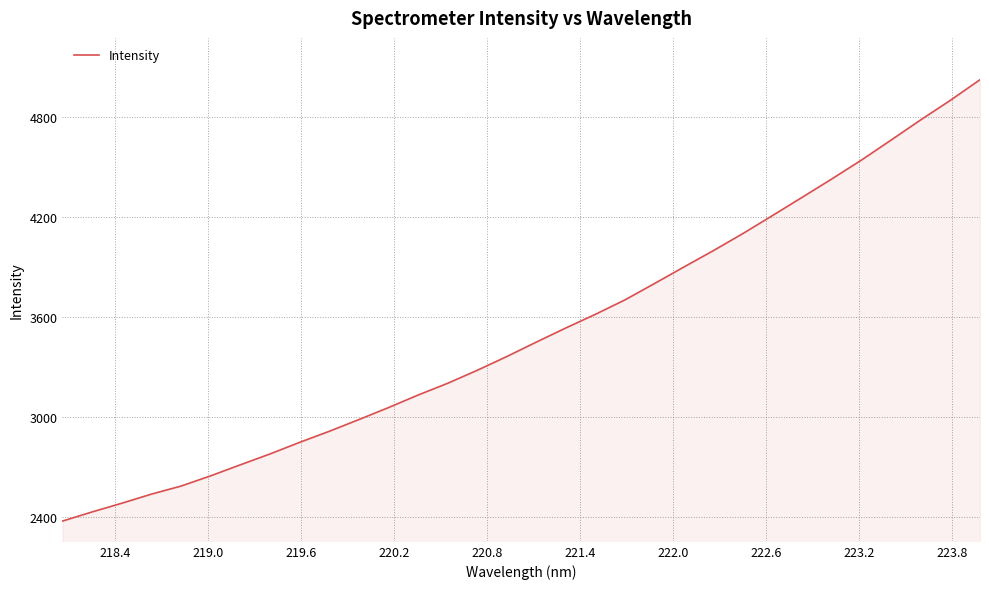

What is the average value?

3508.5